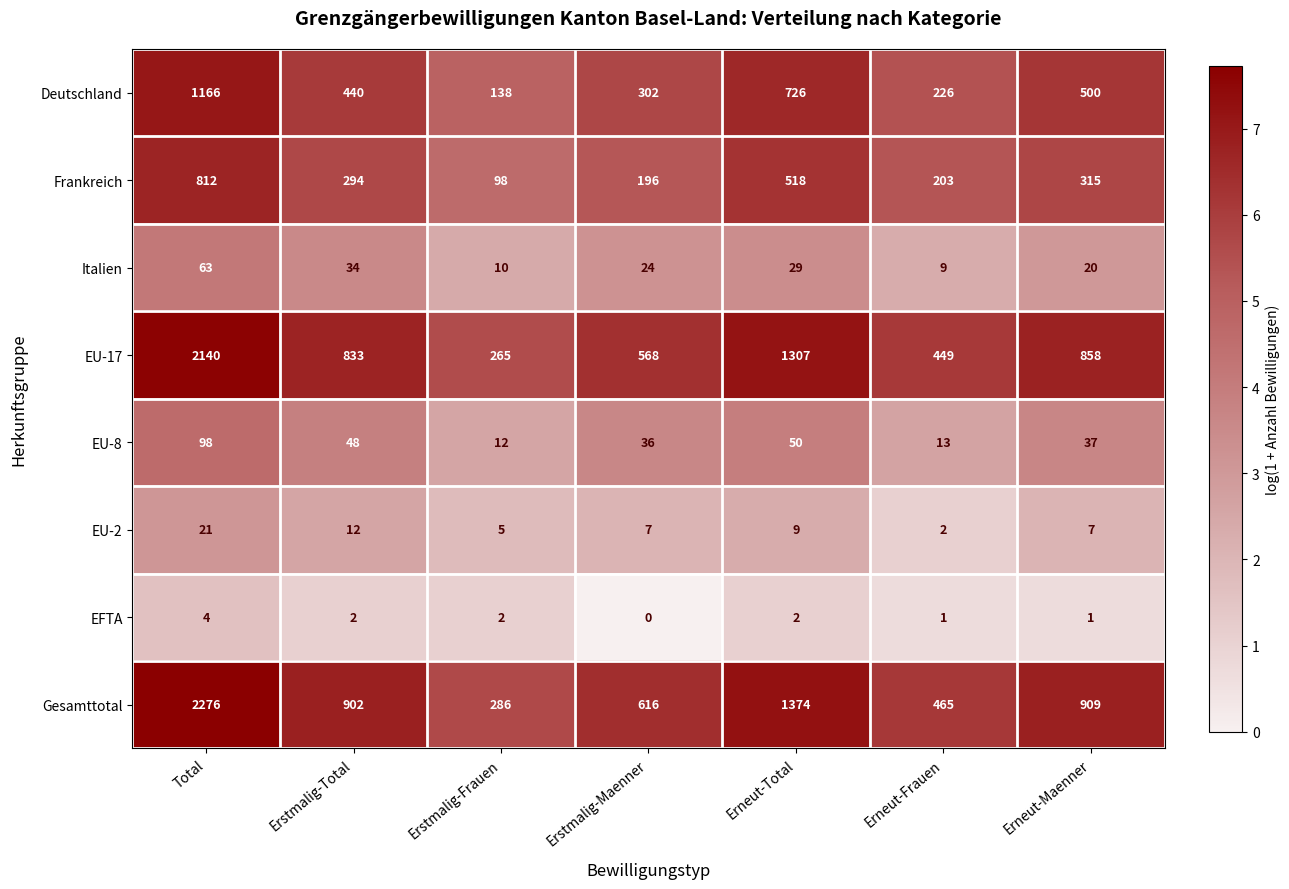

Where is Frankreich nearest to the value 455?

Erneut-Total